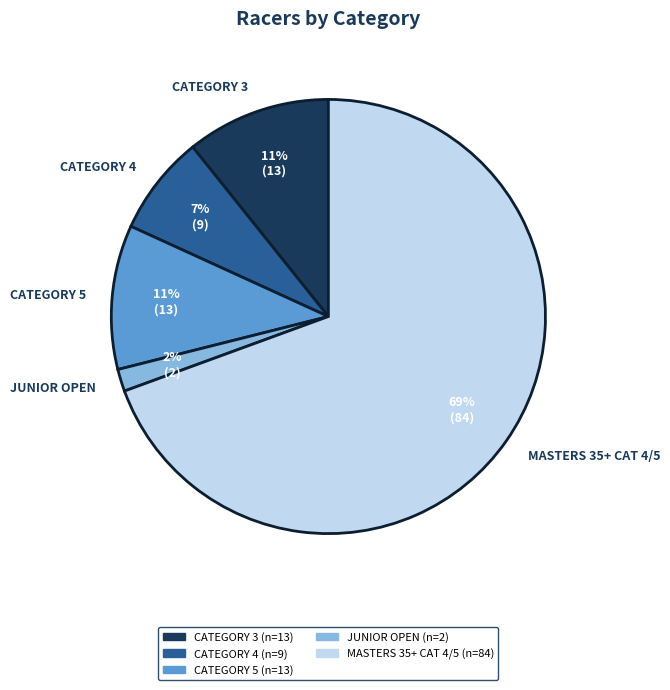

The JUNIOR OPEN slice represents 12% of the pie. True or false?

False